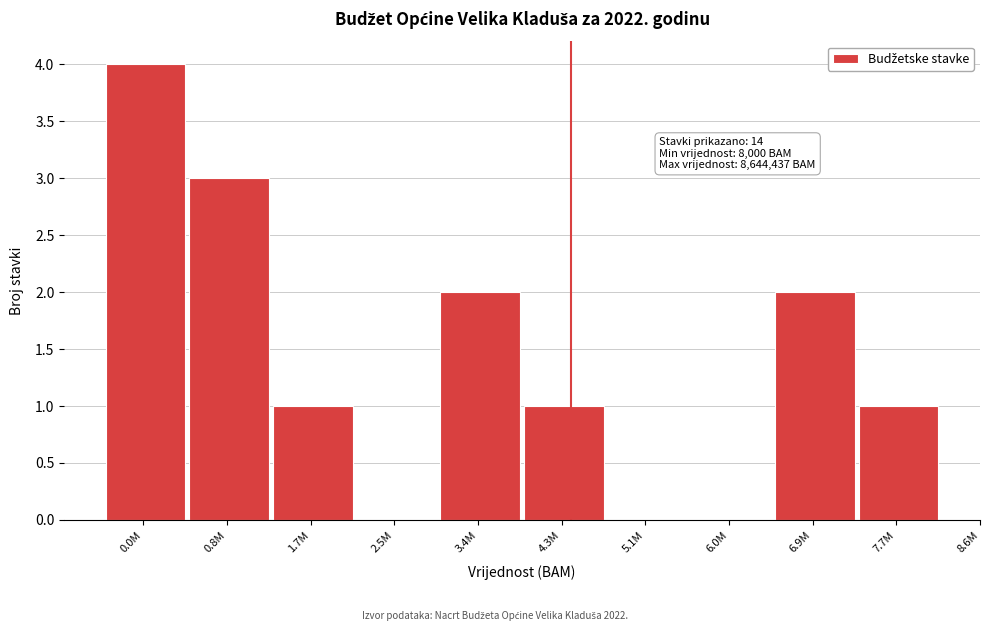

Reading left to right, transcribe all the data shown in this chart.

0.0M=4	0.8M=3	1.7M=1	2.5M=0	3.4M=2	4.3M=1	5.1M=0	6.0M=0	6.9M=2	7.7M=1